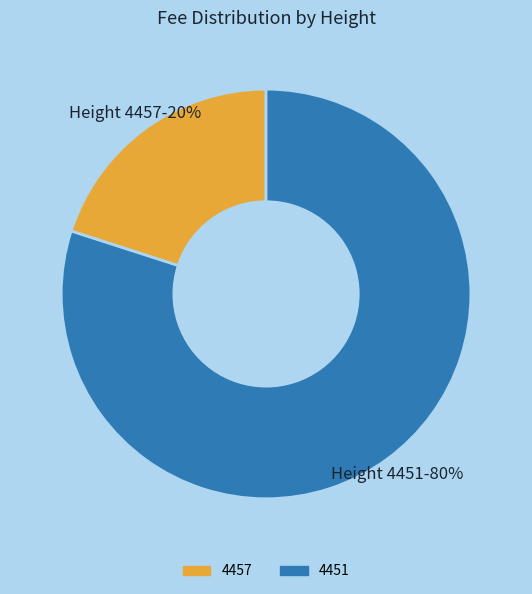

To the nearest percent, what is the average slice percentage?

50%